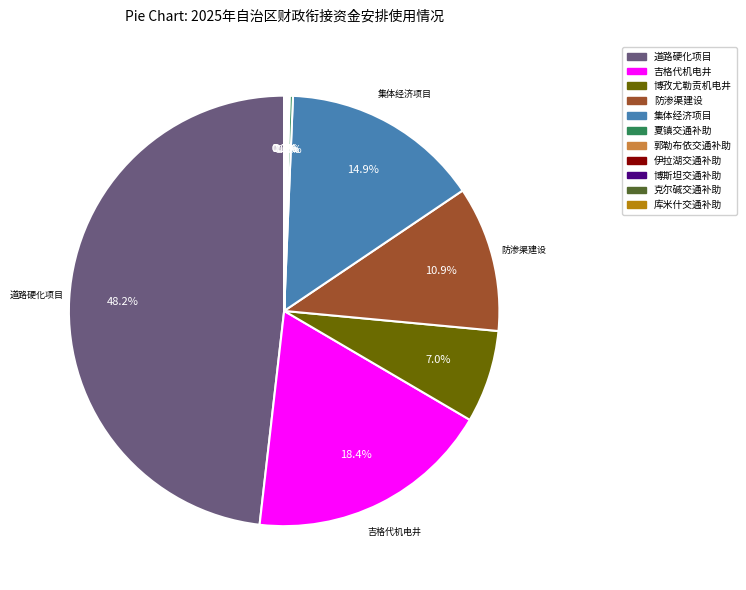

To the nearest percent, what is the average slice percentage?

9%